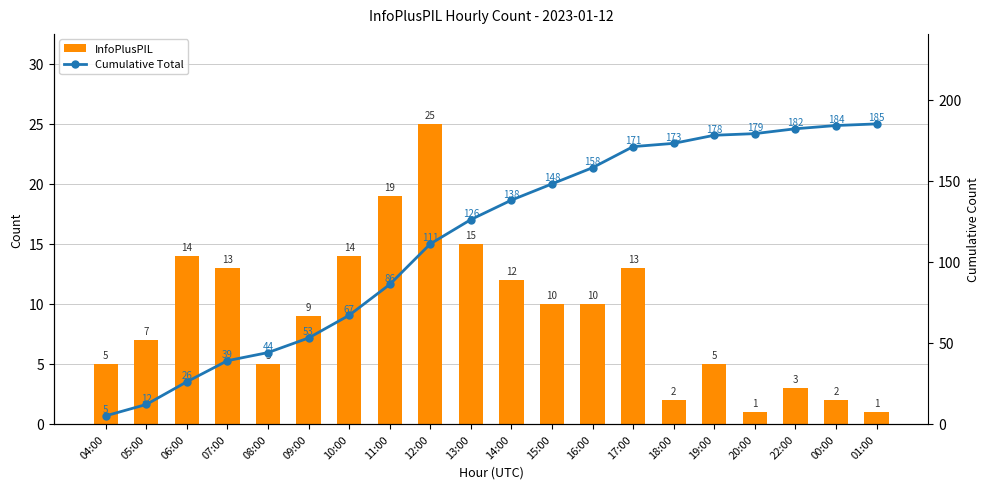

How many distinct data groups are displayed?

2